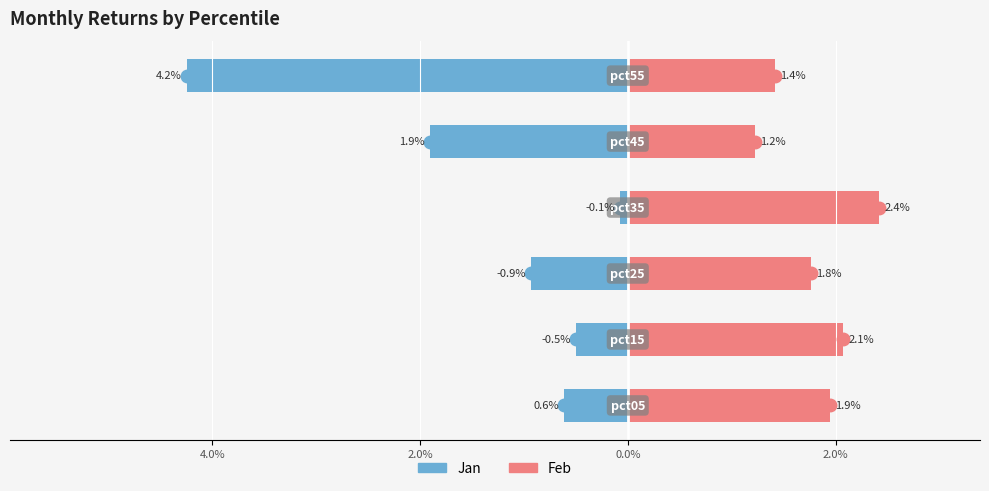

The Feb series shows 1.8 at 2.0%. True or false?

True